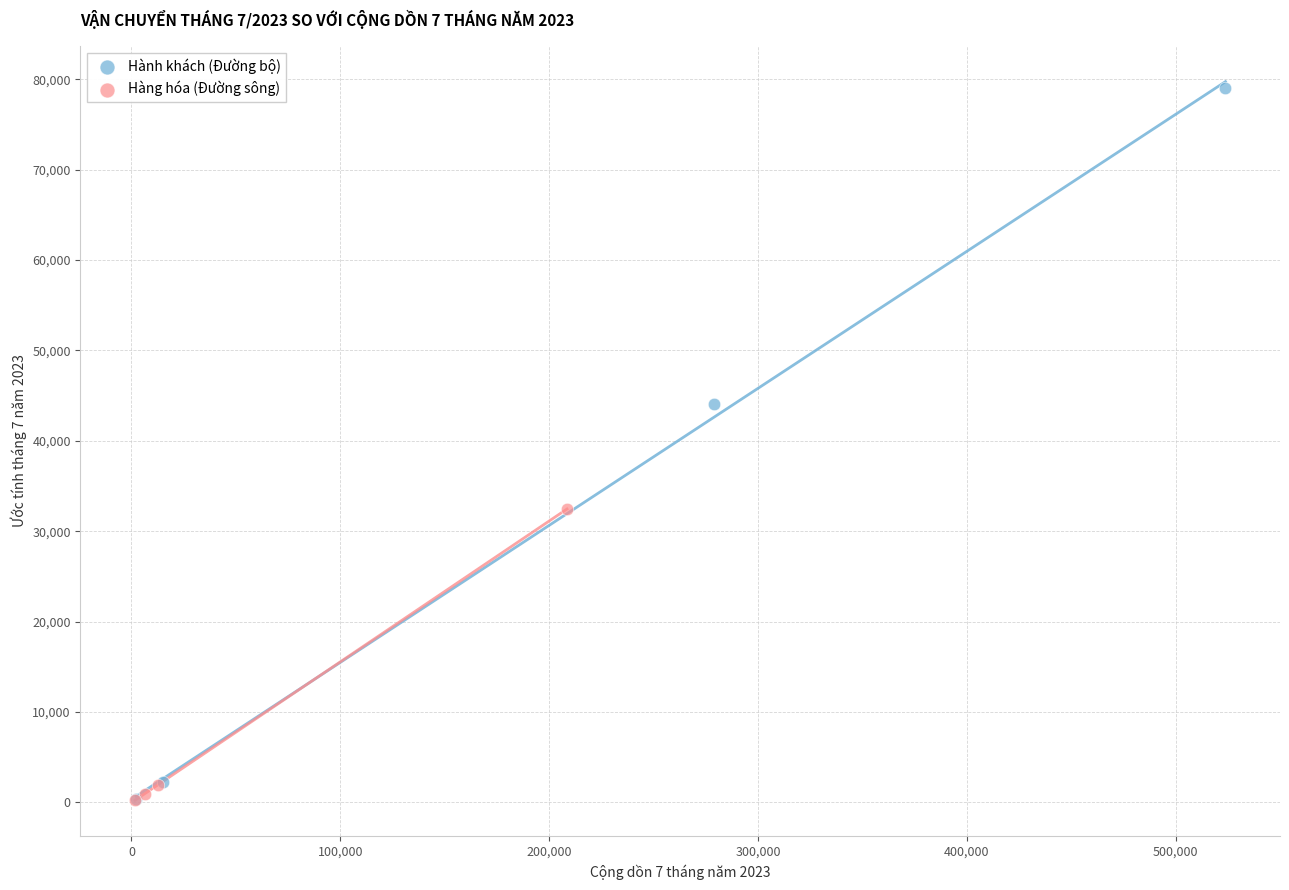

Which series has the largest Y range (max minus min)?

Hành khách (Đường bộ)